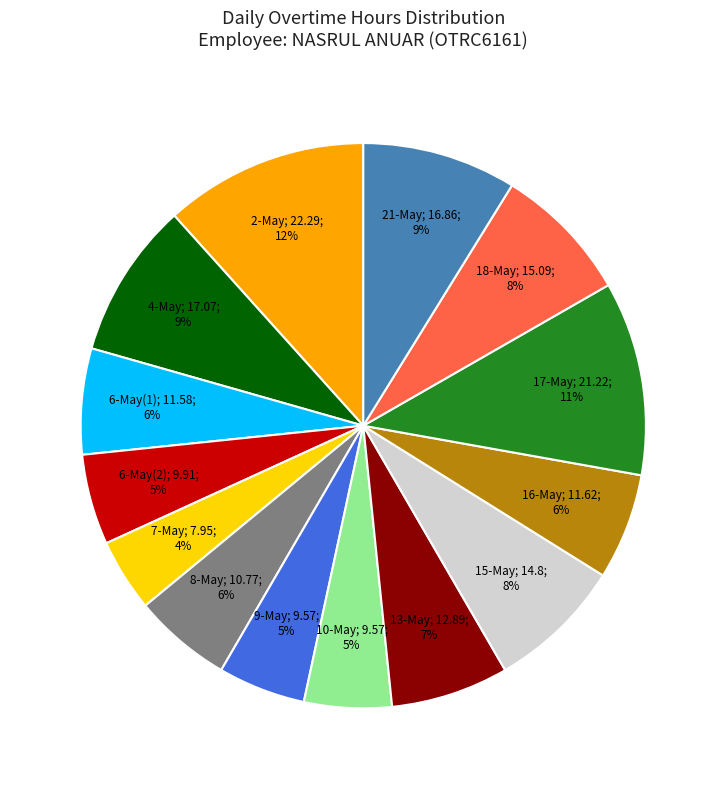

Is there any slice that represents more than half of the pie?

No